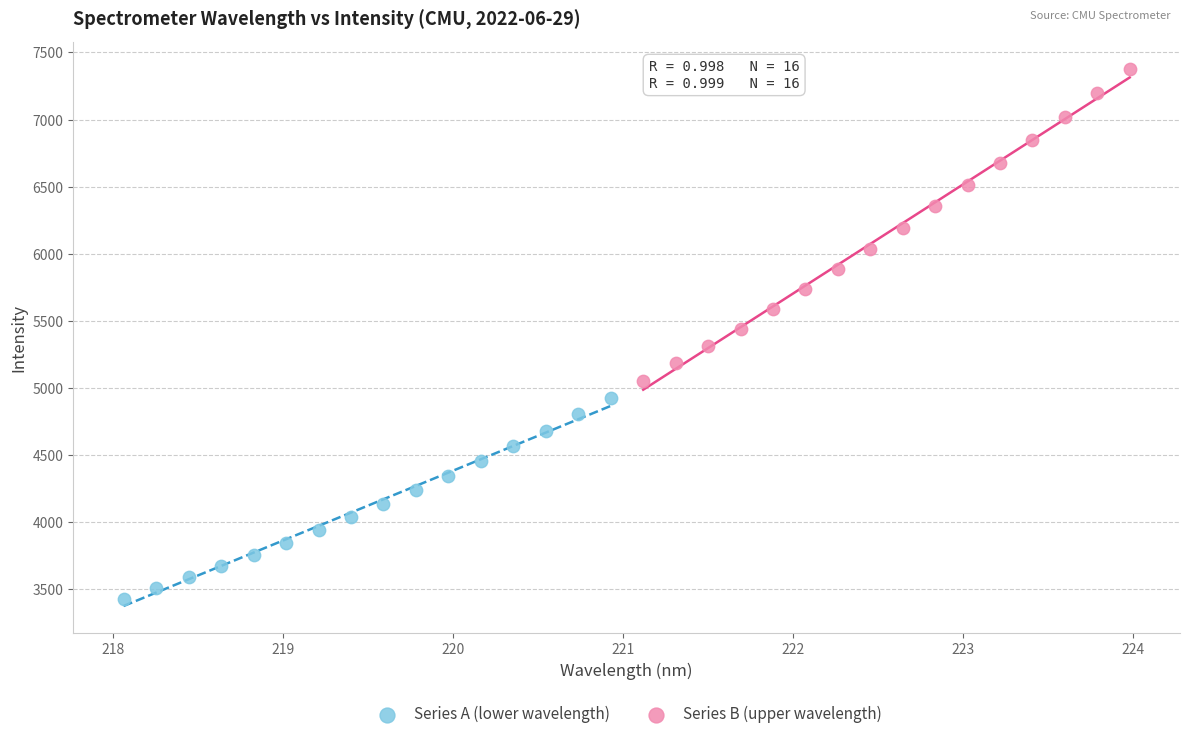

Which series contains the lowest Y value?

Series A (lower wavelength)